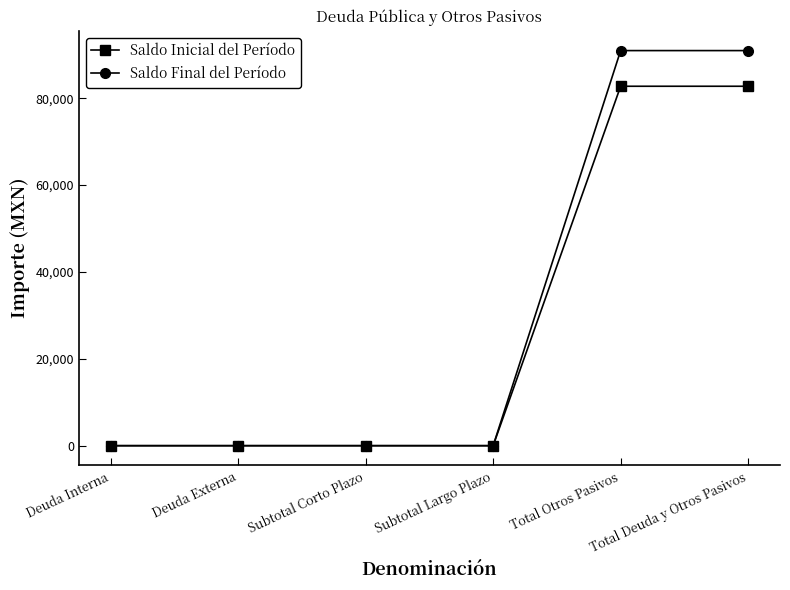

True or false: Saldo Inicial del Período has a value of 82754.7 at Total Deuda y Otros Pasivos.

True